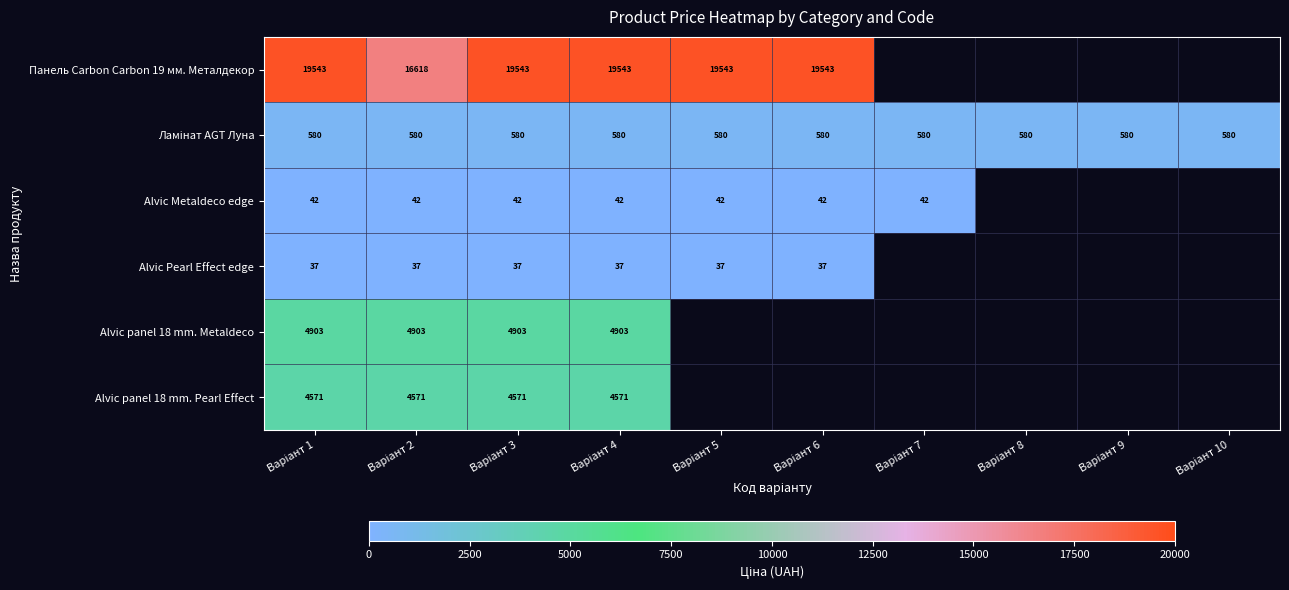

Is it true that Ламінат AGT Луна equals 758.3 at Варіант 9?

False